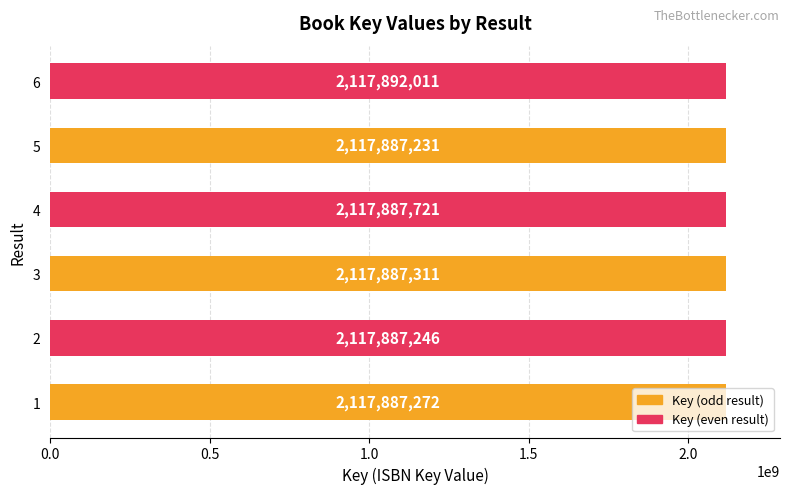

Which category has the lowest value across all series?

5